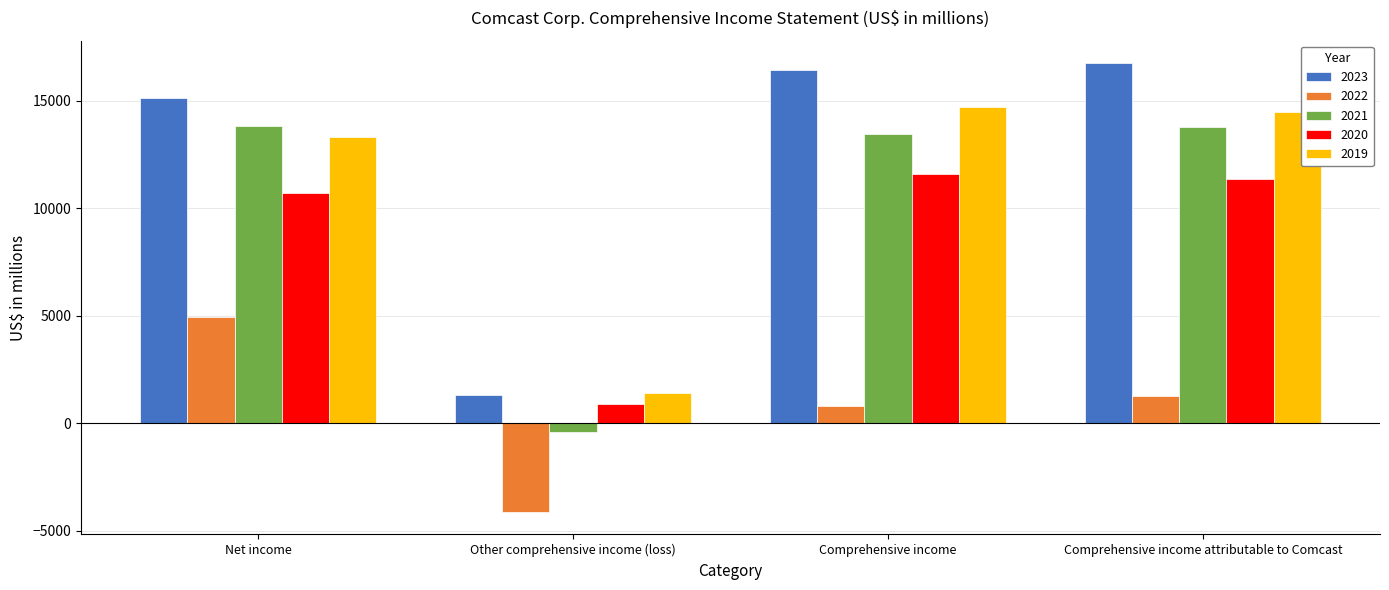

How many distinct data groups are displayed?

5